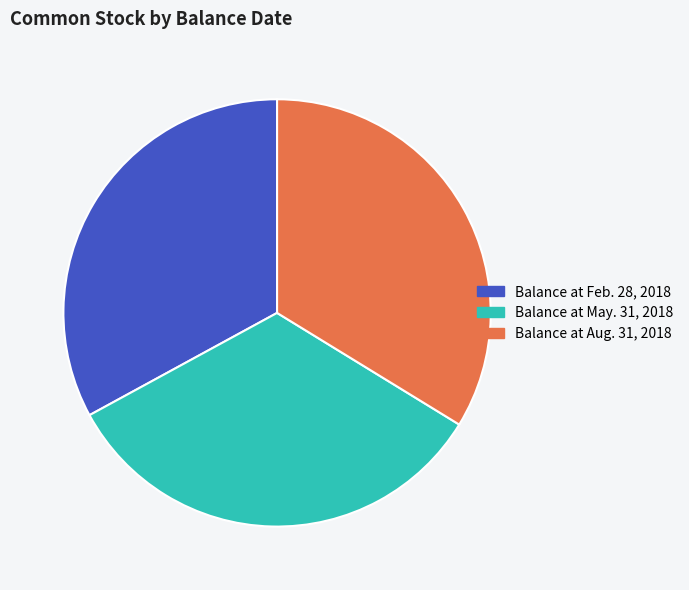

Rank the categories by value from lowest to highest.

Balance at Feb. 28, 2018, Balance at May. 31, 2018, Balance at Aug. 31, 2018